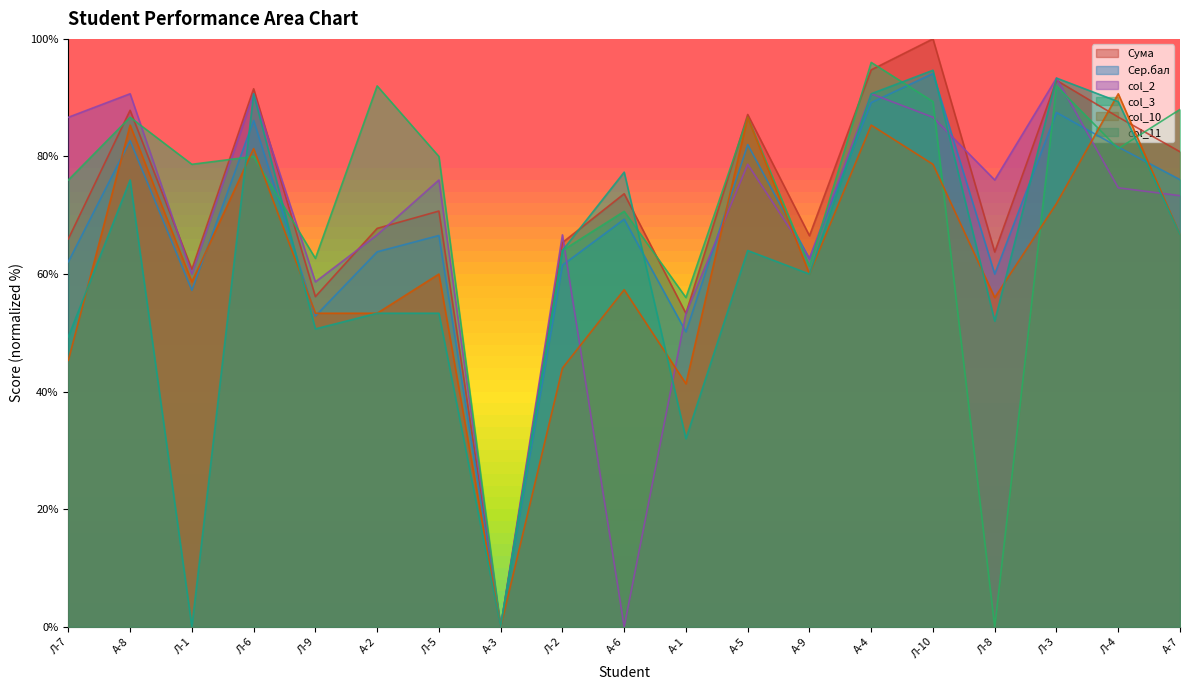

Where do Сер.бал and col_10 first cross each other?

Л-7 and А-8